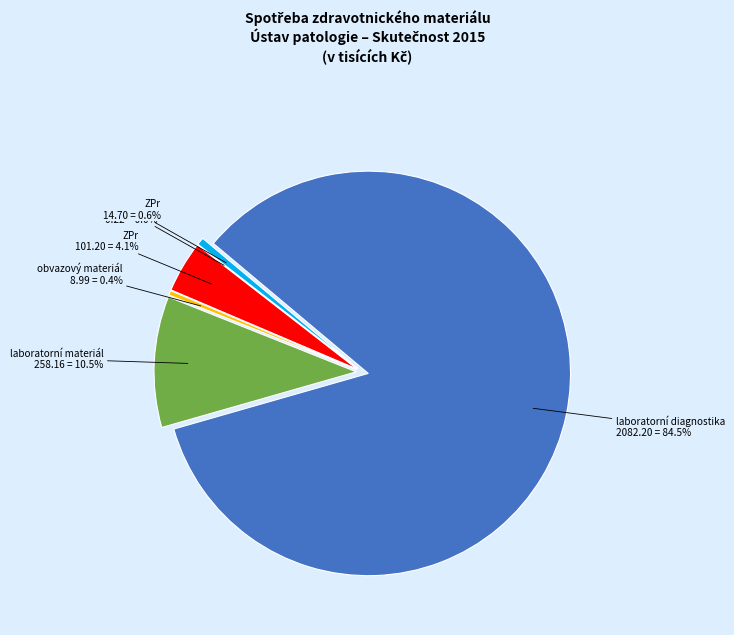

Approximately how many times larger is the value at 50115020 - laboratorní diagnostika compared to 50115067 - ZPr - rukavice?

141.7